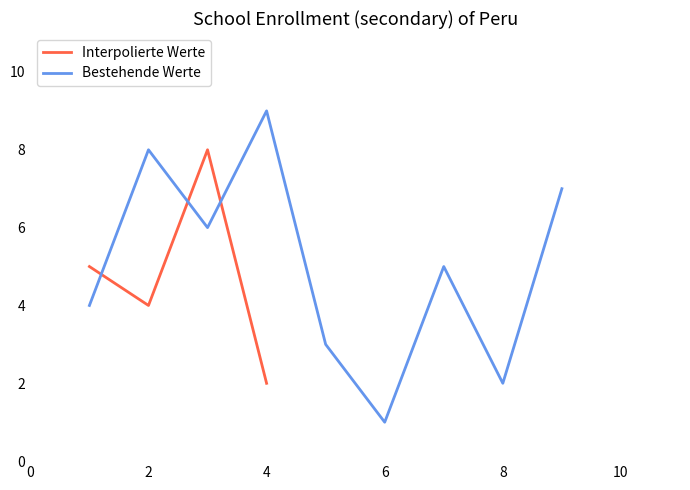

At which label does Interpolierte Werte reach its minimum?

4